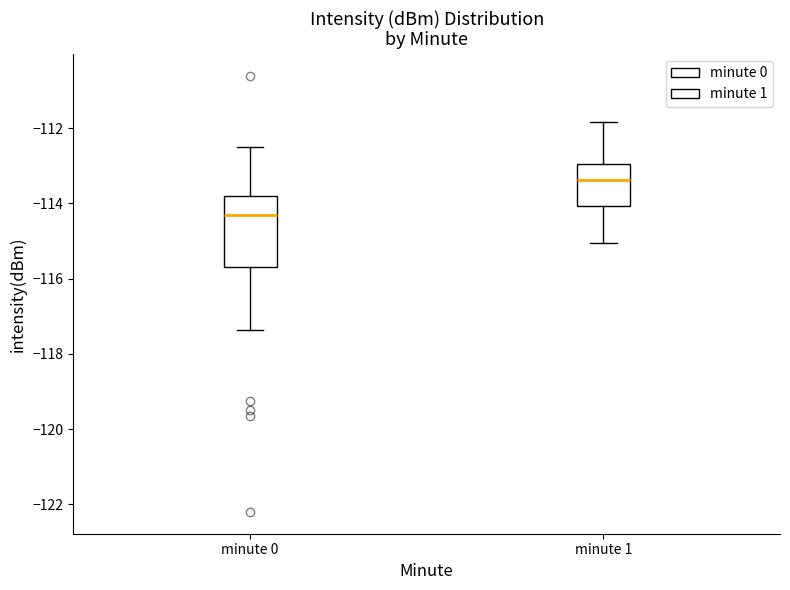

Where does the upper whisker of the box for minute 0 end on the y-axis? The values are not printed on the chart, so give them approximately, as read against the axis.

-112.4